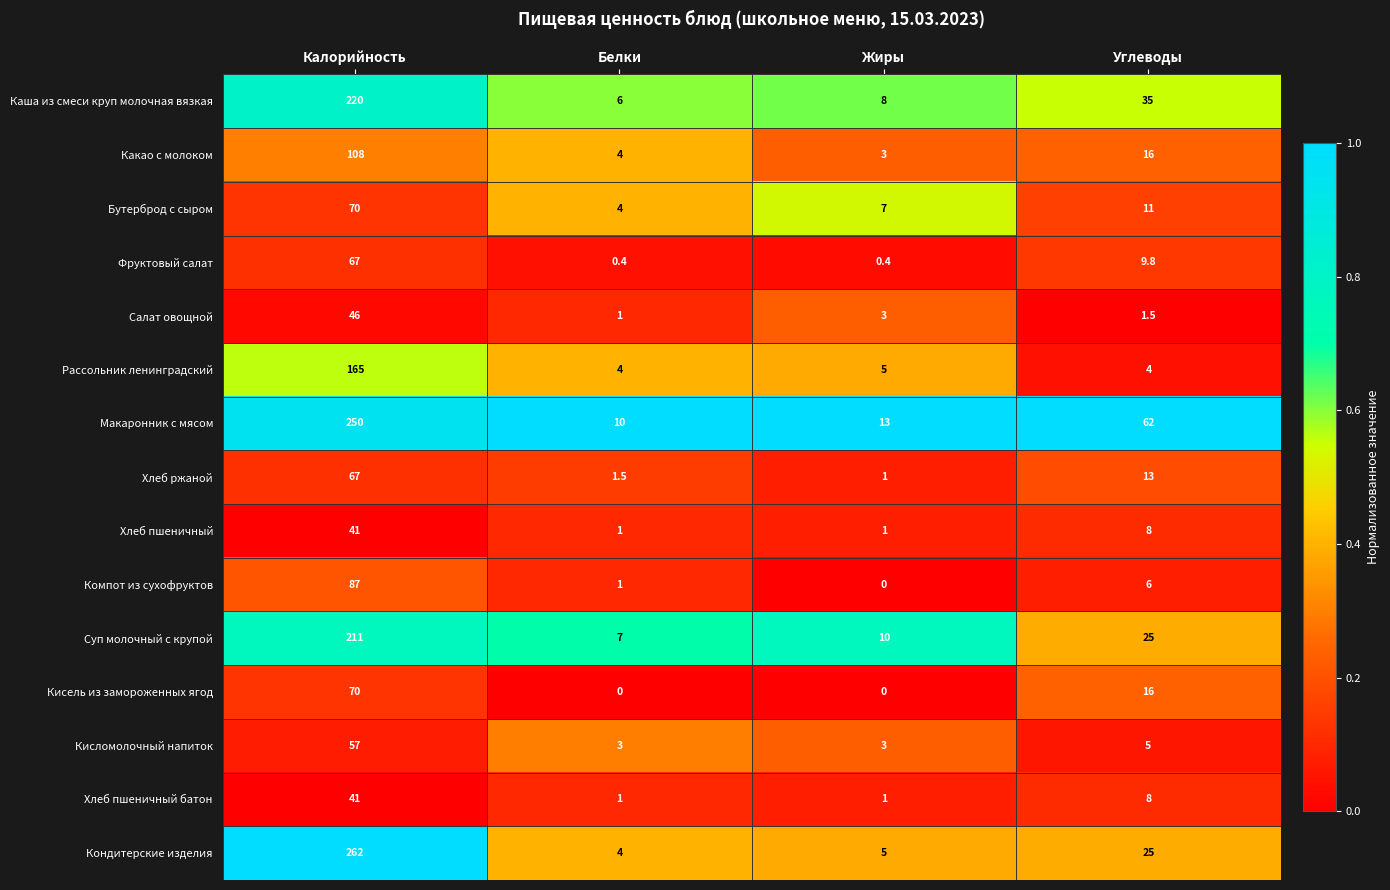

What is the sum of the Кондитерские изделия values at Калорийность and Углеводы?

287.0